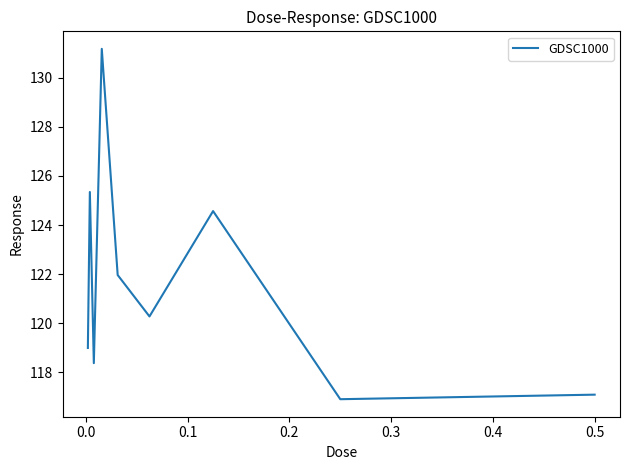

What is the maximum value shown in the chart?

131.2